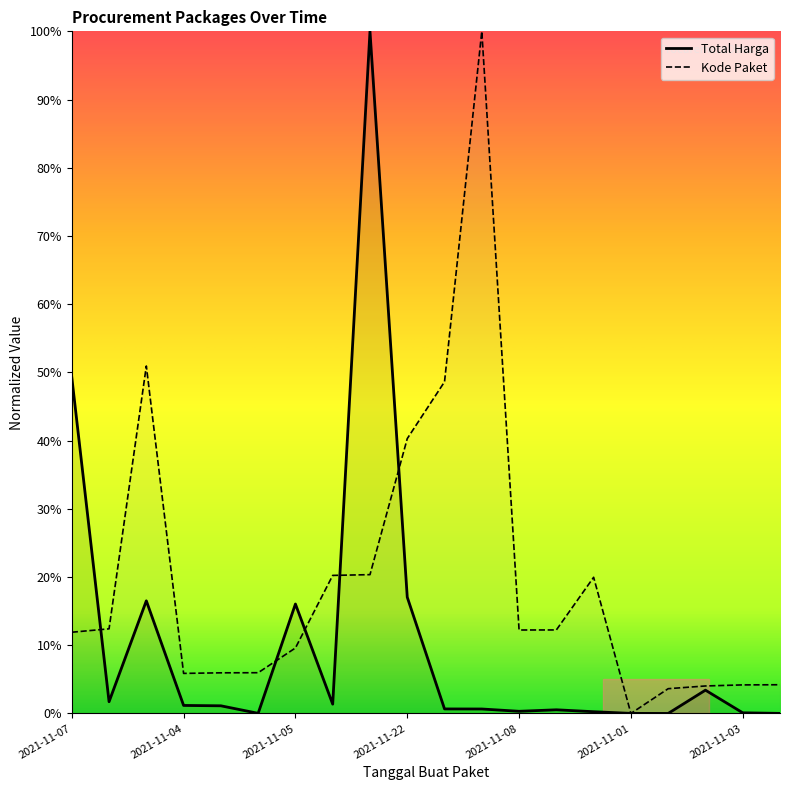

What is the difference between the highest and lowest values at 2021-11-07?

37.4